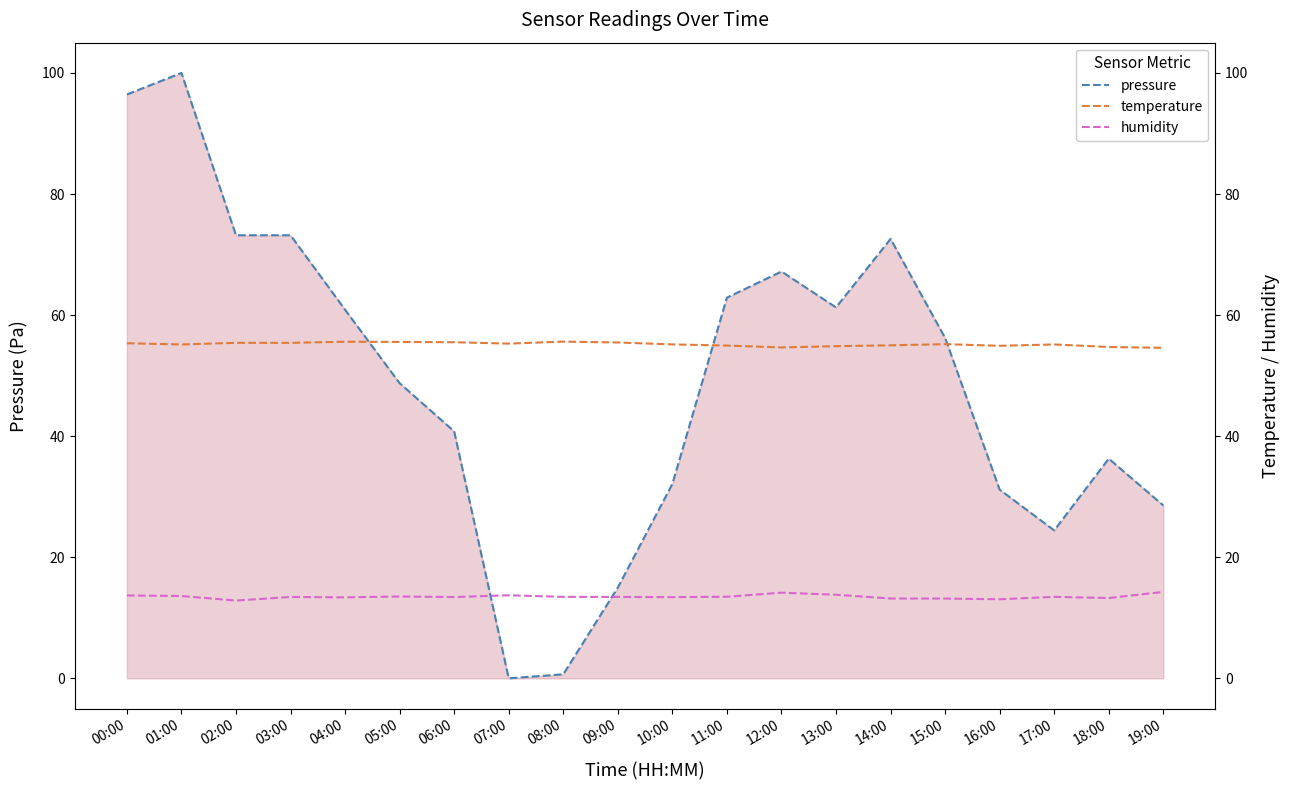

Which category has the highest value across all series?

01:00